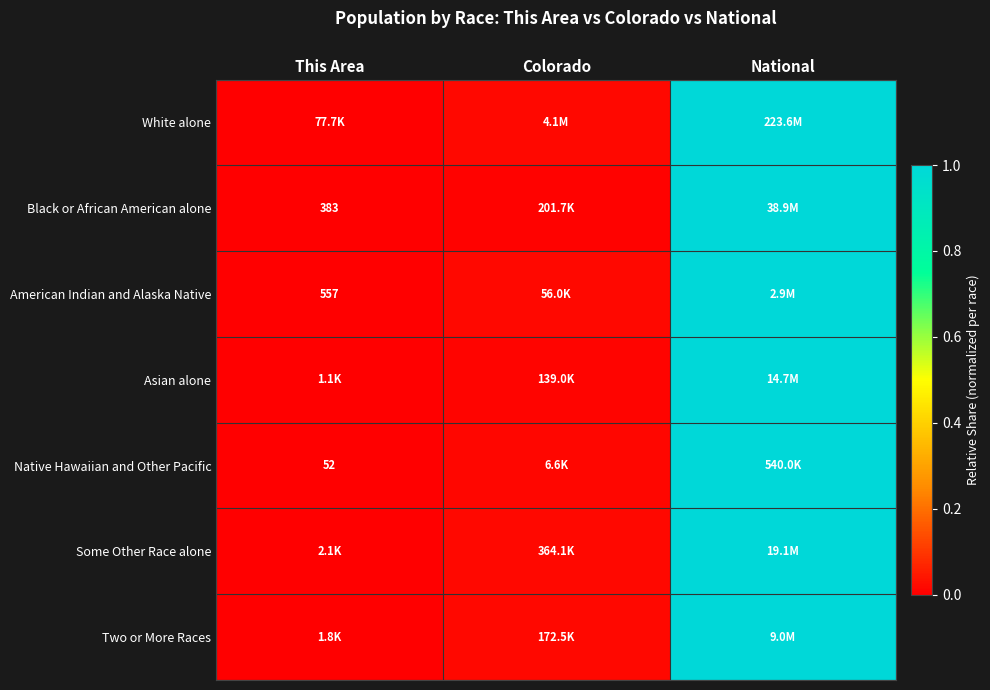

True or false: Asian alone has a value of 1.0 at National.

True